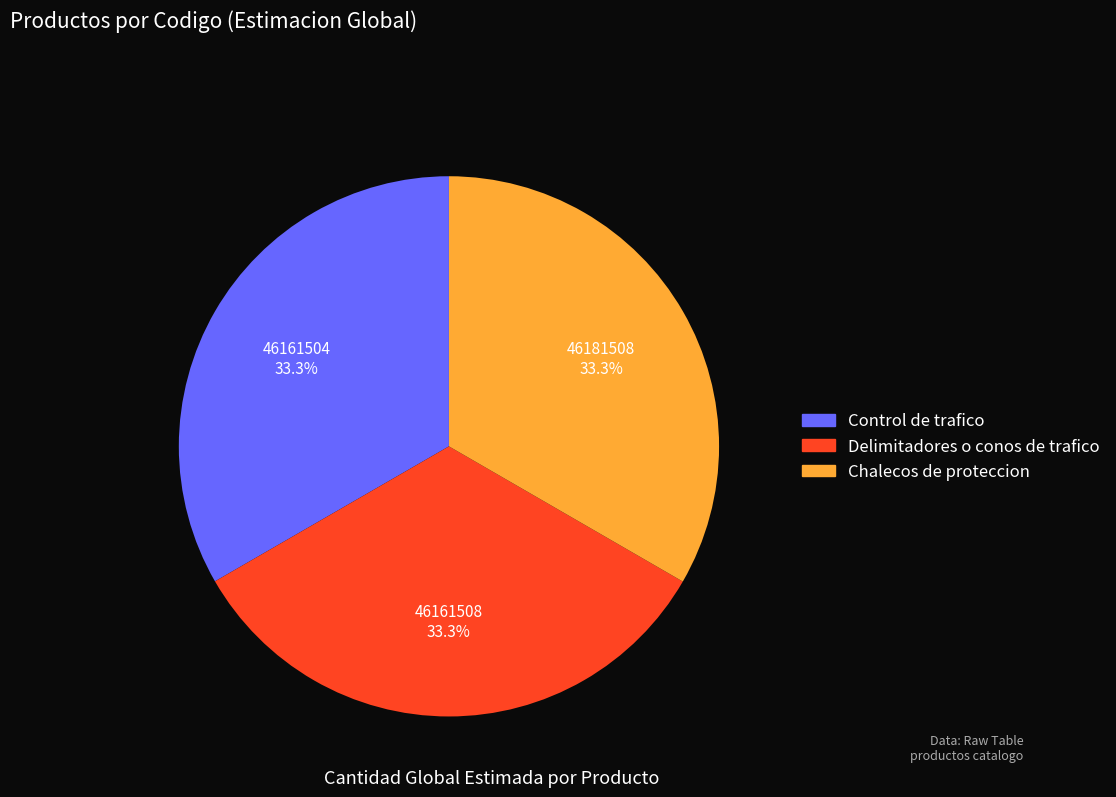

Count the number of slices in the pie.

3